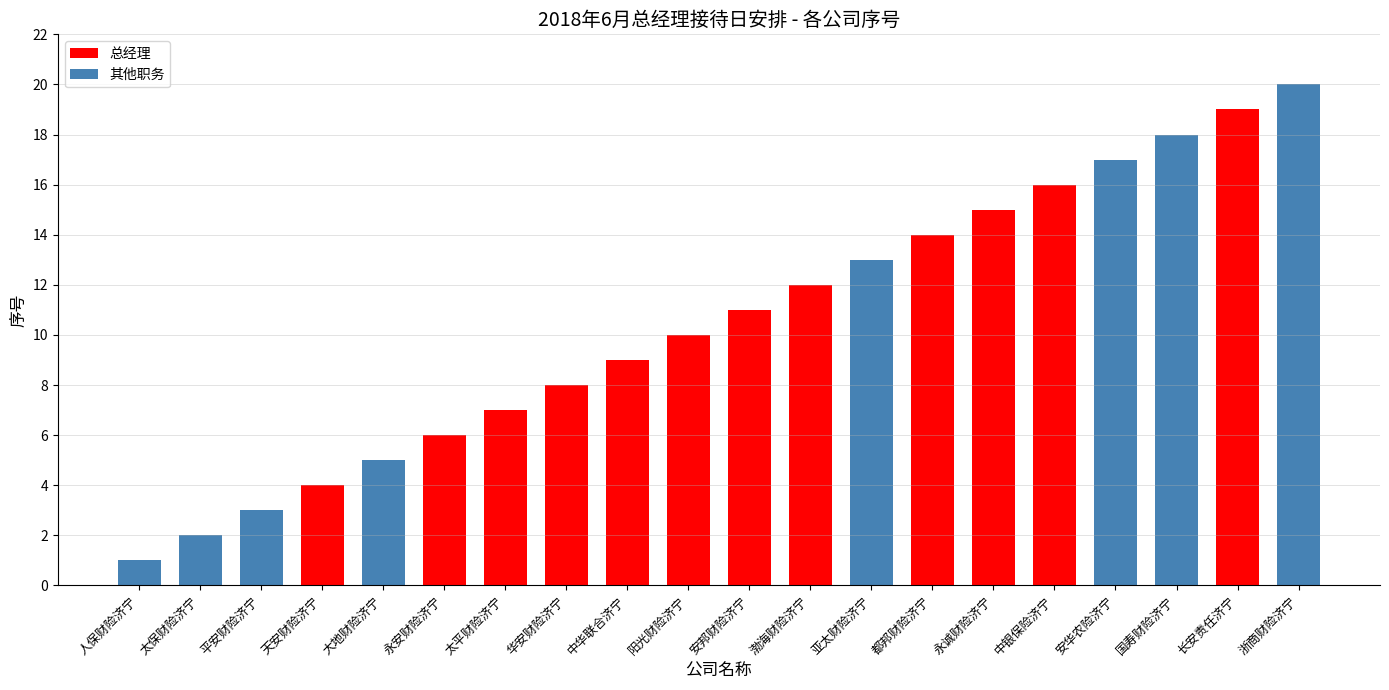

Which label corresponds to the smallest value in the chart?

人保财险济宁